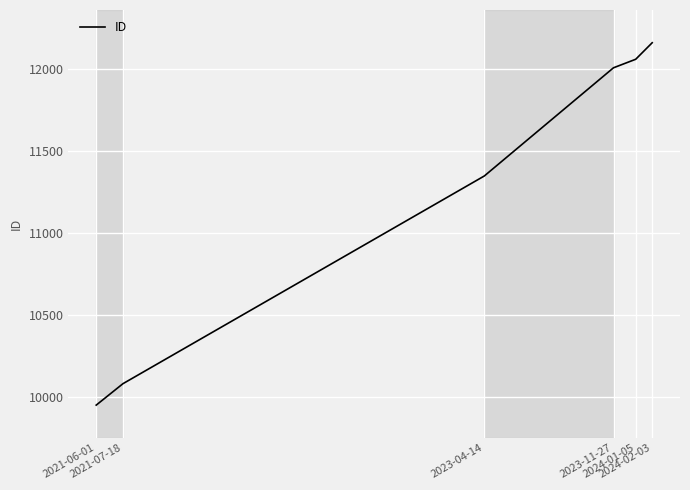

Reading left to right, extract all data points from this chart.

2021-06-01=9949	2021-07-18=10080	2023-04-14=11349	2023-11-27=12010	2024-01-05=12062	2024-02-03=12163